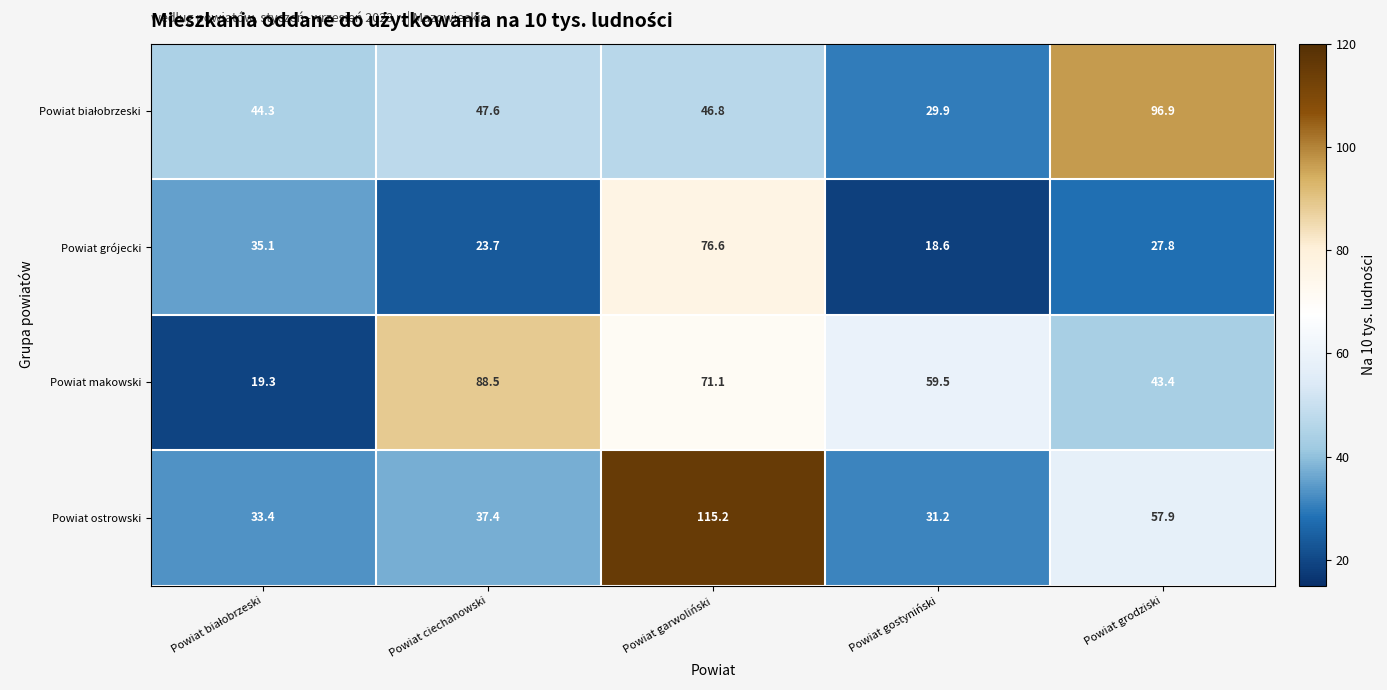

True or false: Powiat makowski has a value of 106.7 at Powiat garwoliński.

False